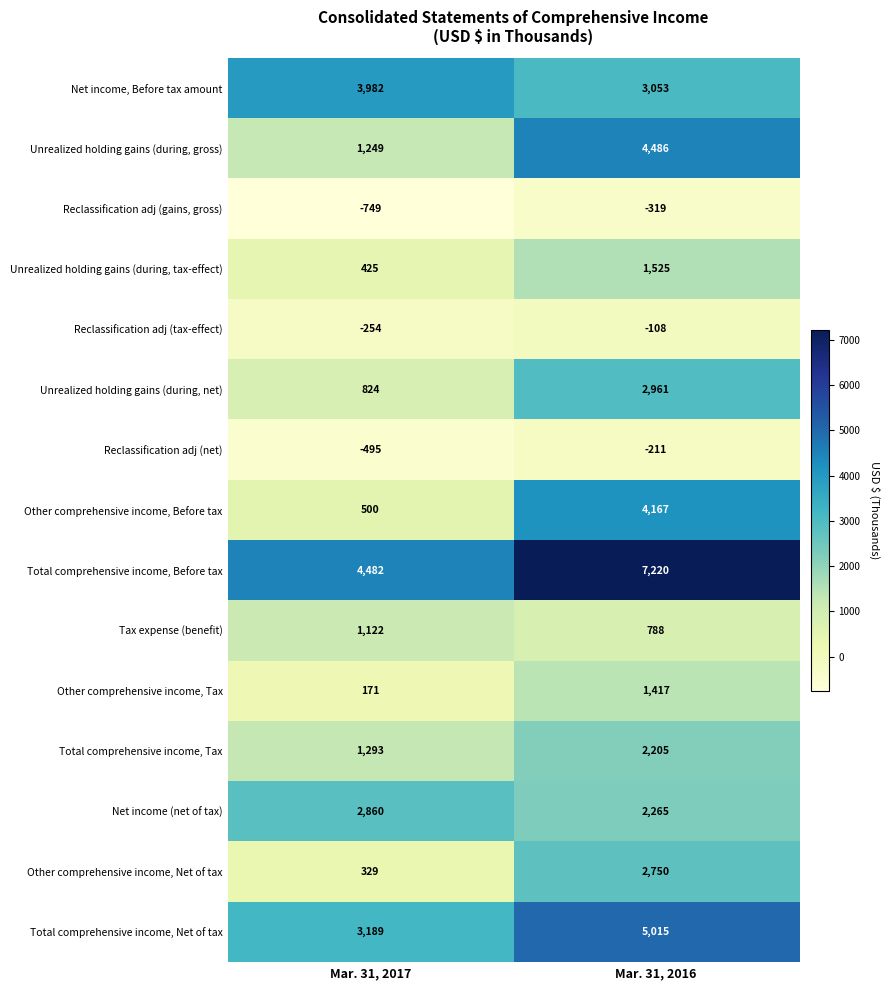

The value of Other comprehensive income, Before tax at Mar. 31, 2017 is 500. True or false?

True